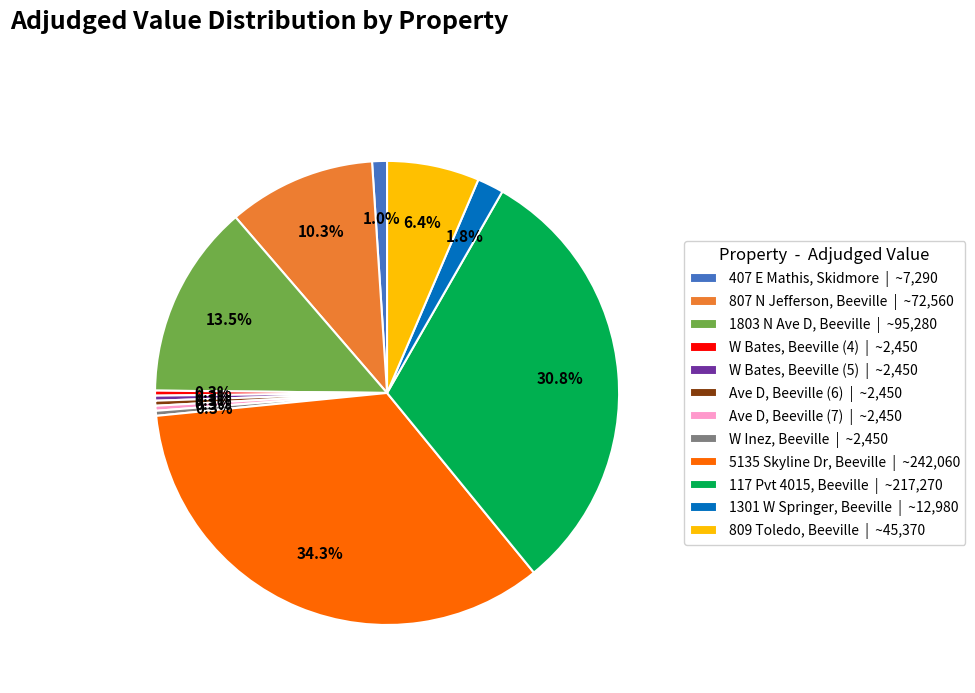

Which has a higher value, 809 Toledo, Beeville or 117 Pvt 4015, Beeville?

117 Pvt 4015, Beeville